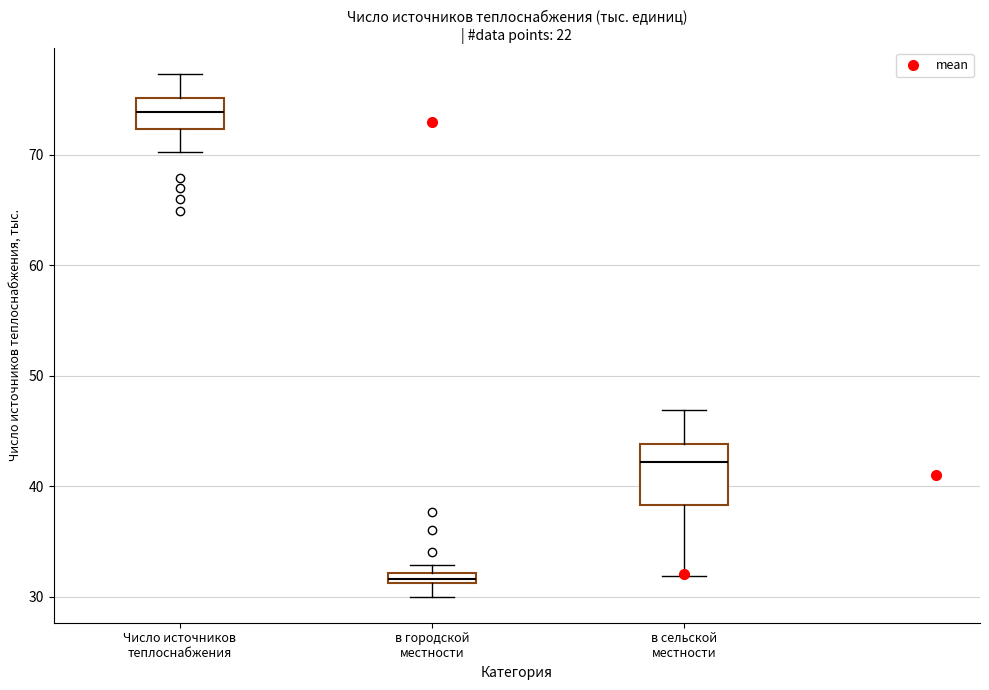

Which box is the tallest, from its lower edge to its upper edge?

в сельской местности